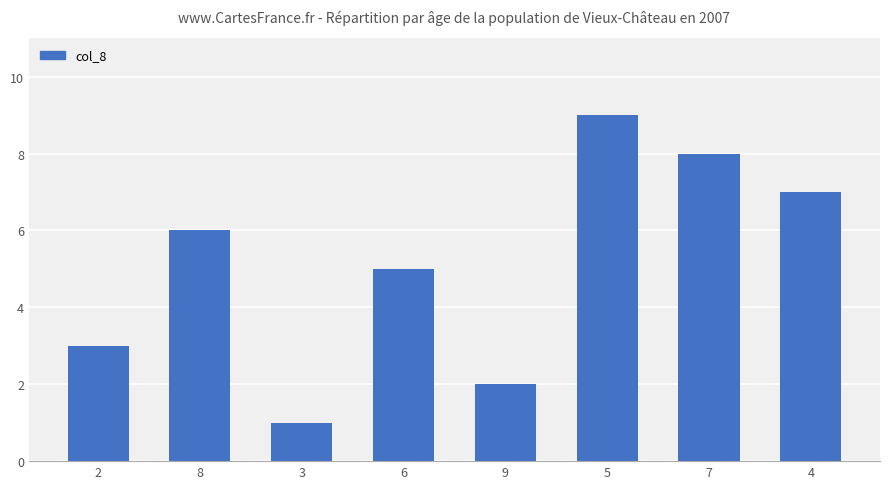

Count the values in the range 3 to 8.

5